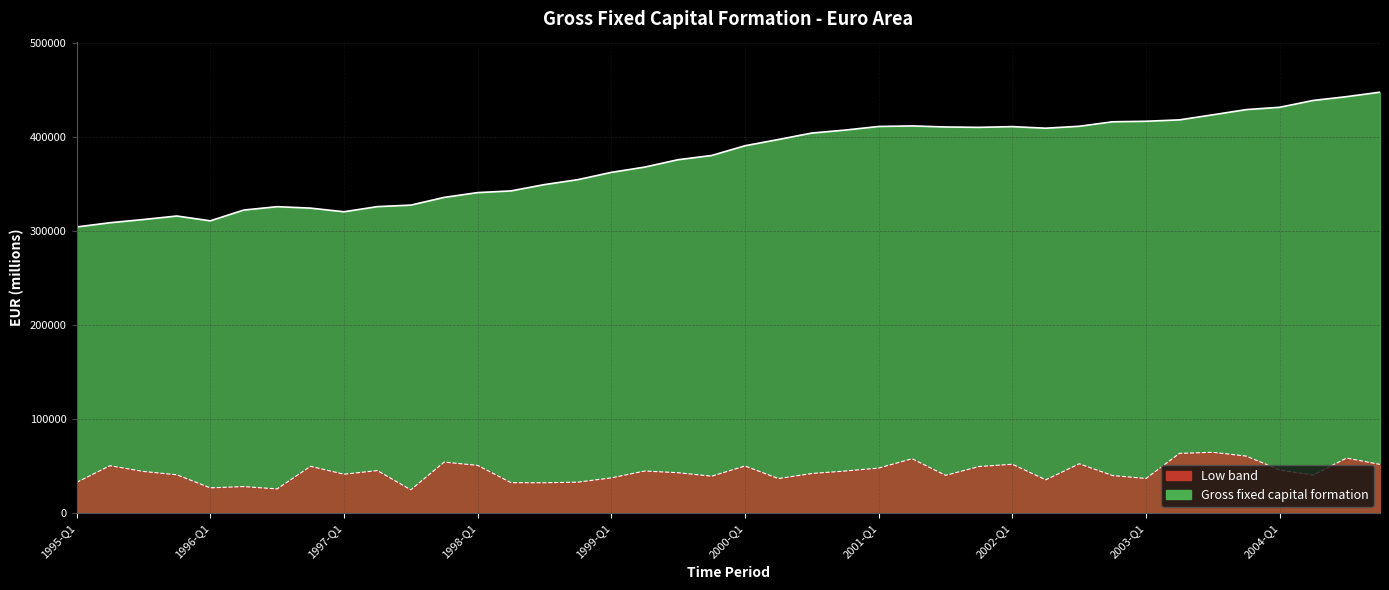

The chart shows a value of 570240.5 at 2002-Q3. True or false?

False